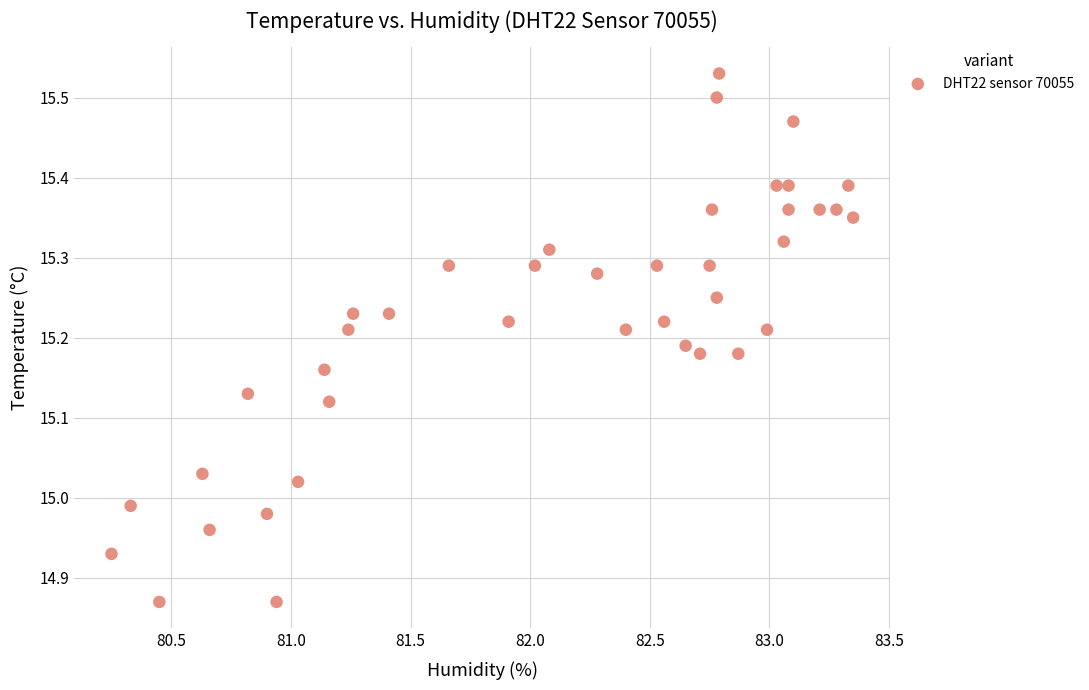

What is the range of Y values (max minus min)?

0.7